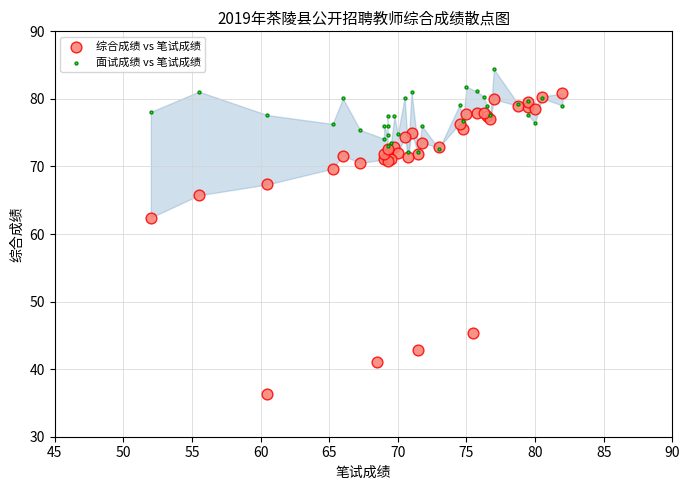

Which series contains the highest Y value?

面试成绩 vs 笔试成绩